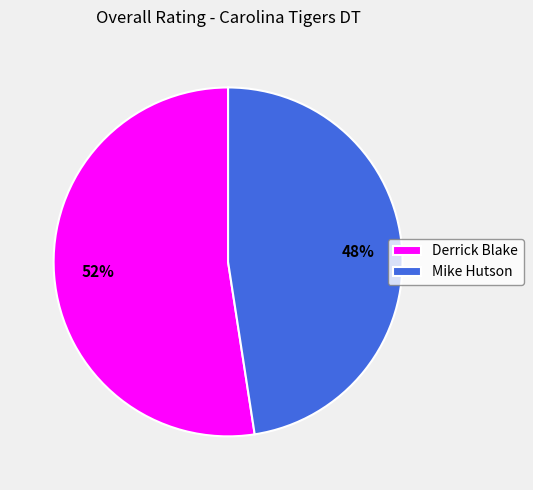

The Mike Hutson slice represents 33% of the pie. True or false?

False